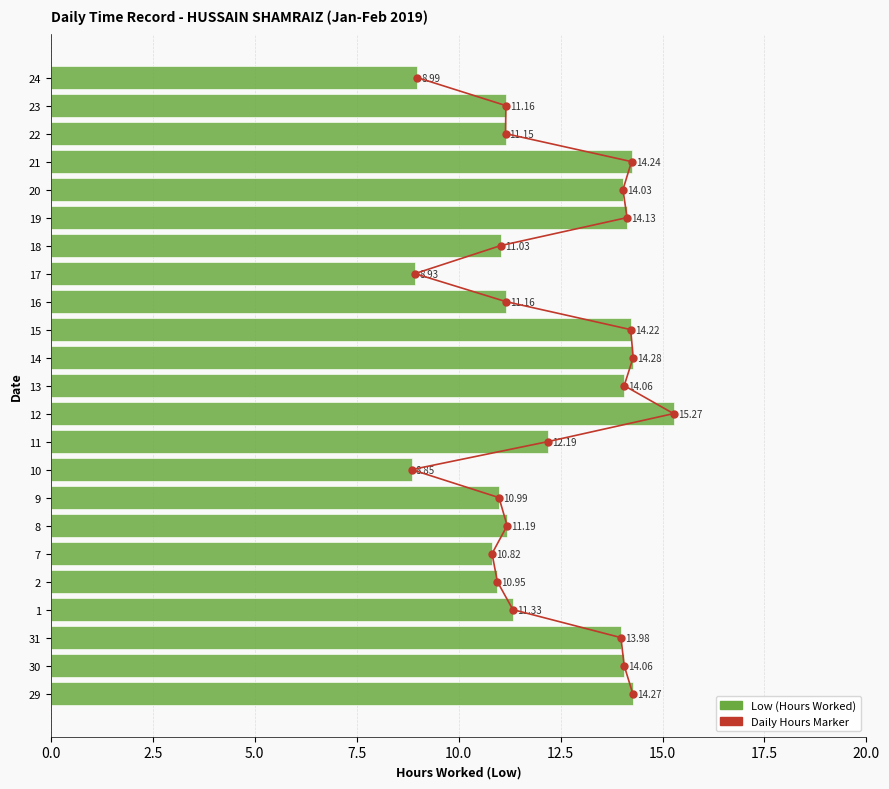

How many values in the Low (Hours) series are below 11?

6